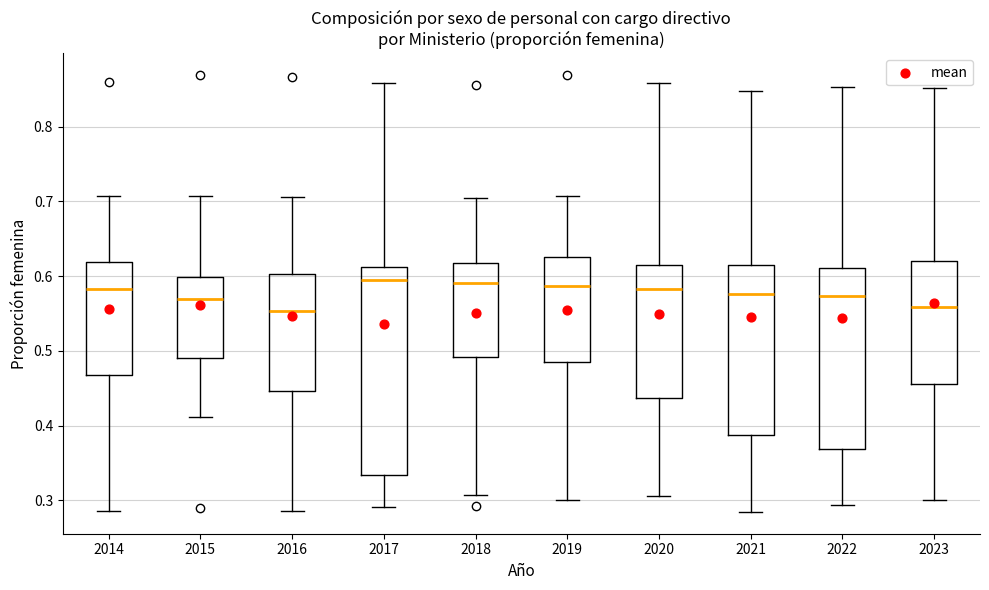

Where does the lower whisker of the box at x = 2020 end on the y-axis? The values are not printed on the chart, so give them approximately, as read against the axis.

0.31